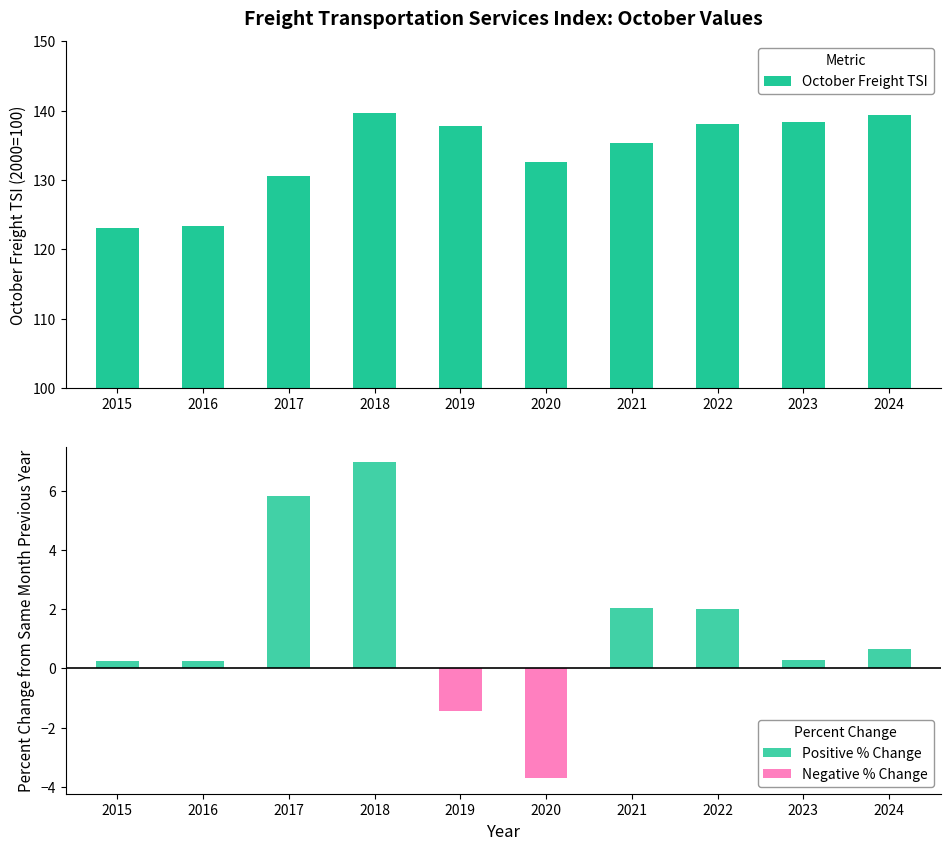

Which series changed the most between 2020 and 2021?

Negative % Change